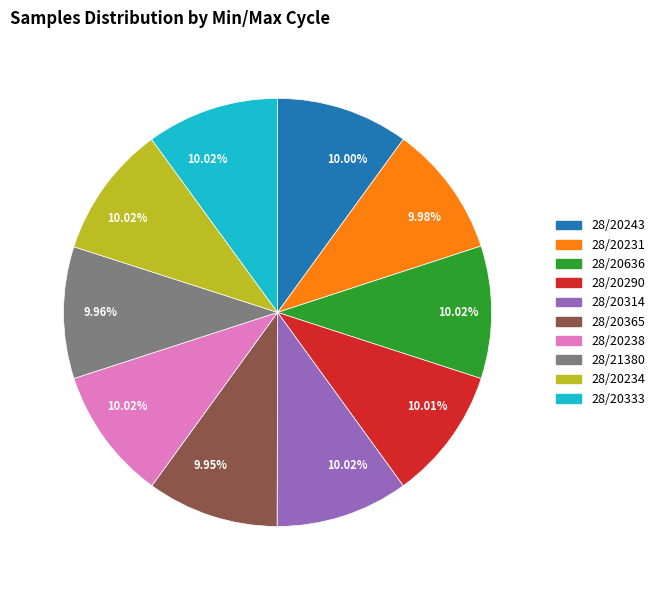

How many slices are in this pie chart?

10